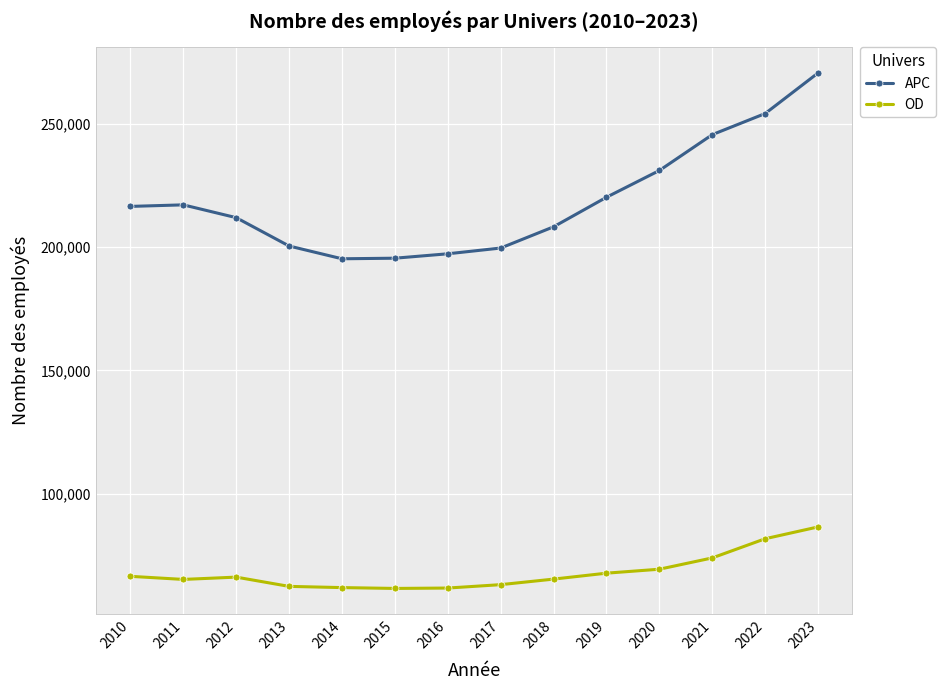

Is the value of OD at 2015 greater than the value of APC at 2014?

No